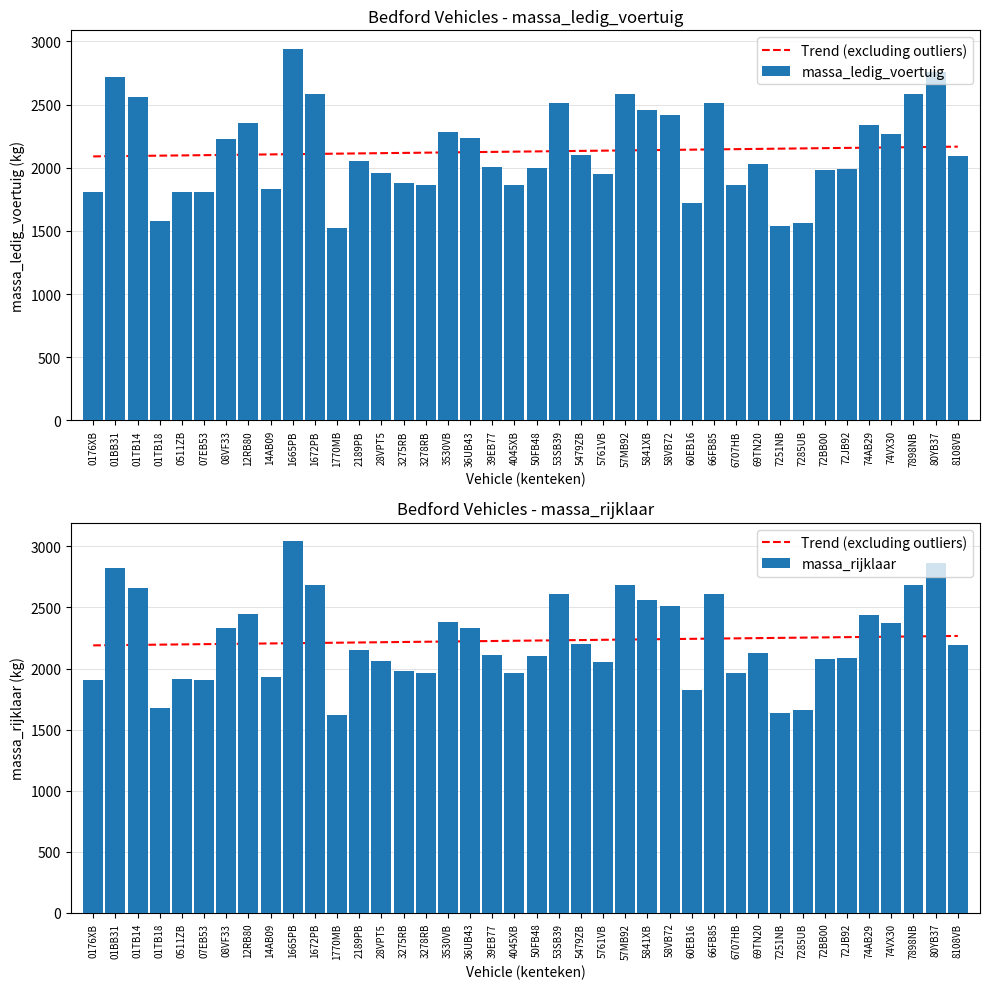

The value of massa_rijklaar at 08VF33 is 3886.1. True or false?

False